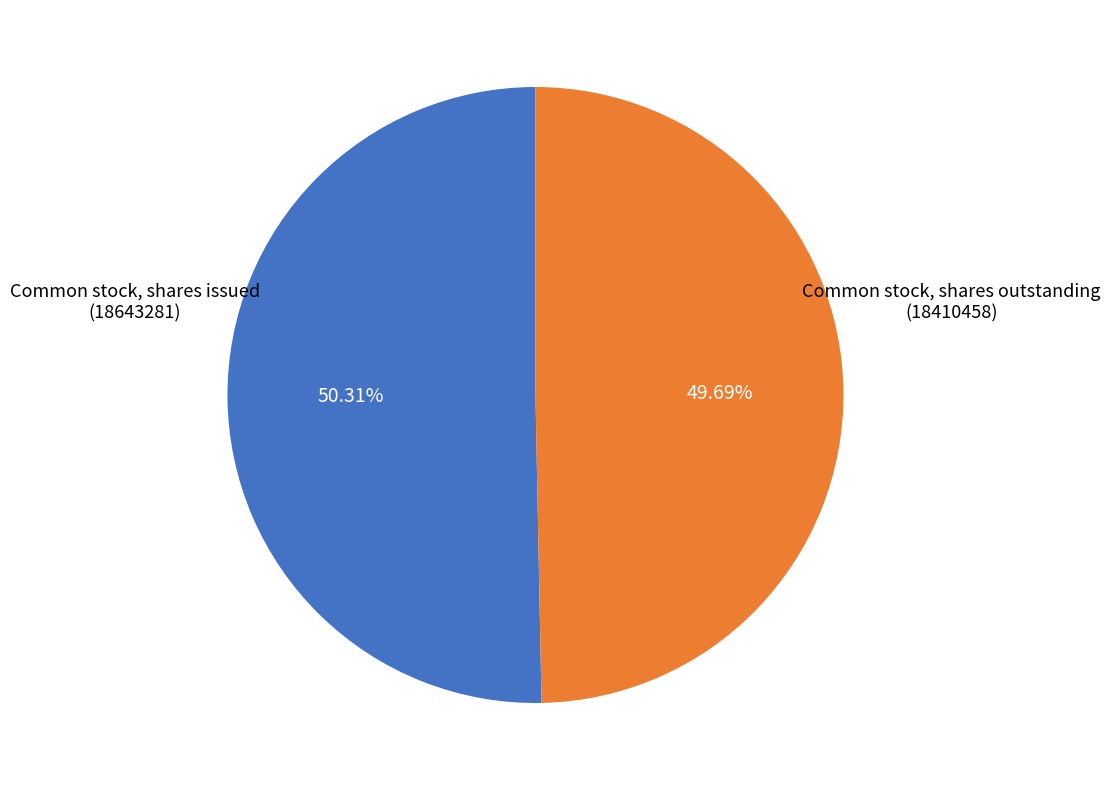

How many slices are in this pie chart?

2